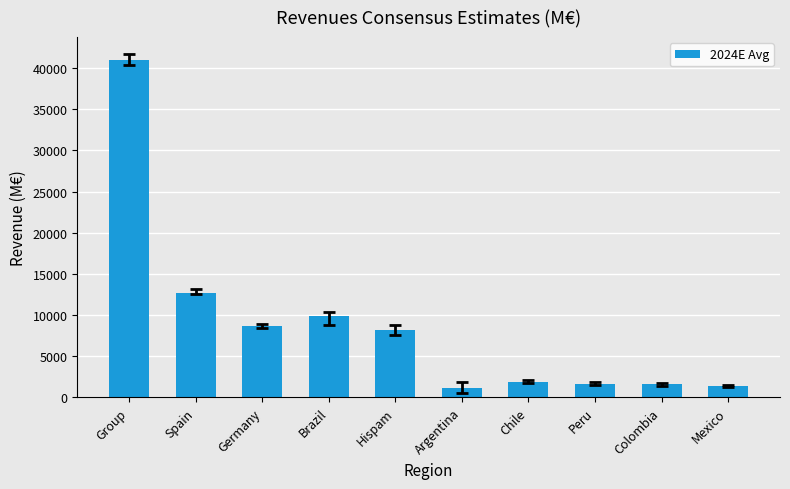

Is it true that the value at Group is 41002.2?

True